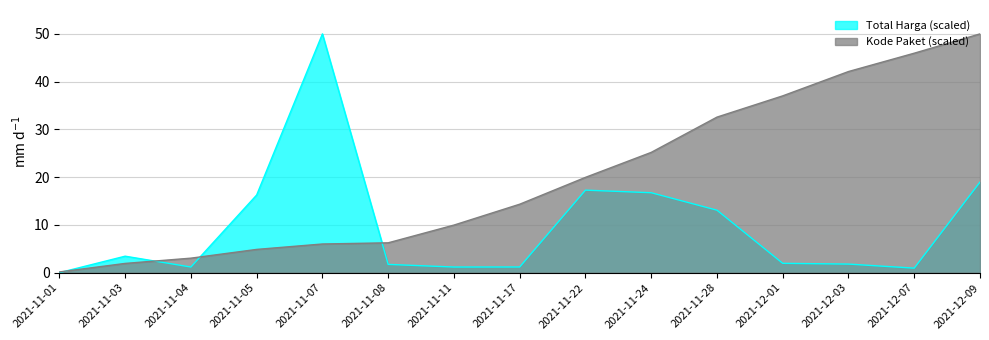

What is the total value across all series at 2021-11-03?

5.4